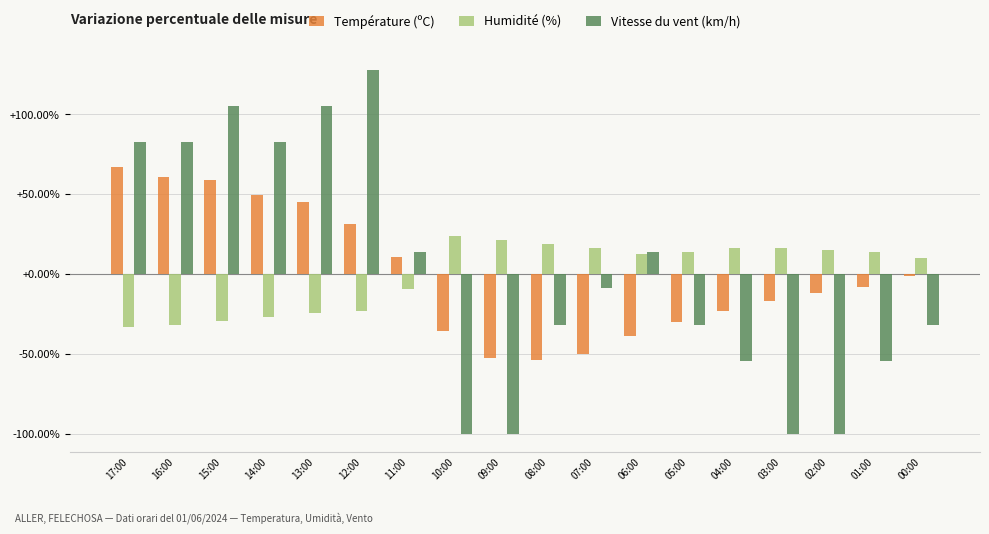

What is the total value across all series at 10:00?

-111.6